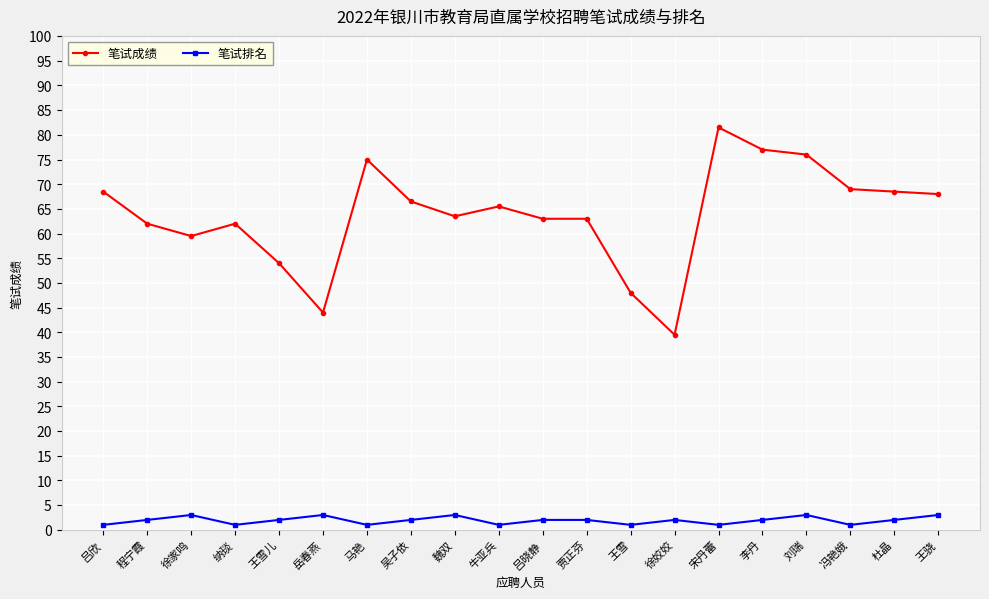

What is the value of the 笔试成绩 point at the 13th from the left?

48.0